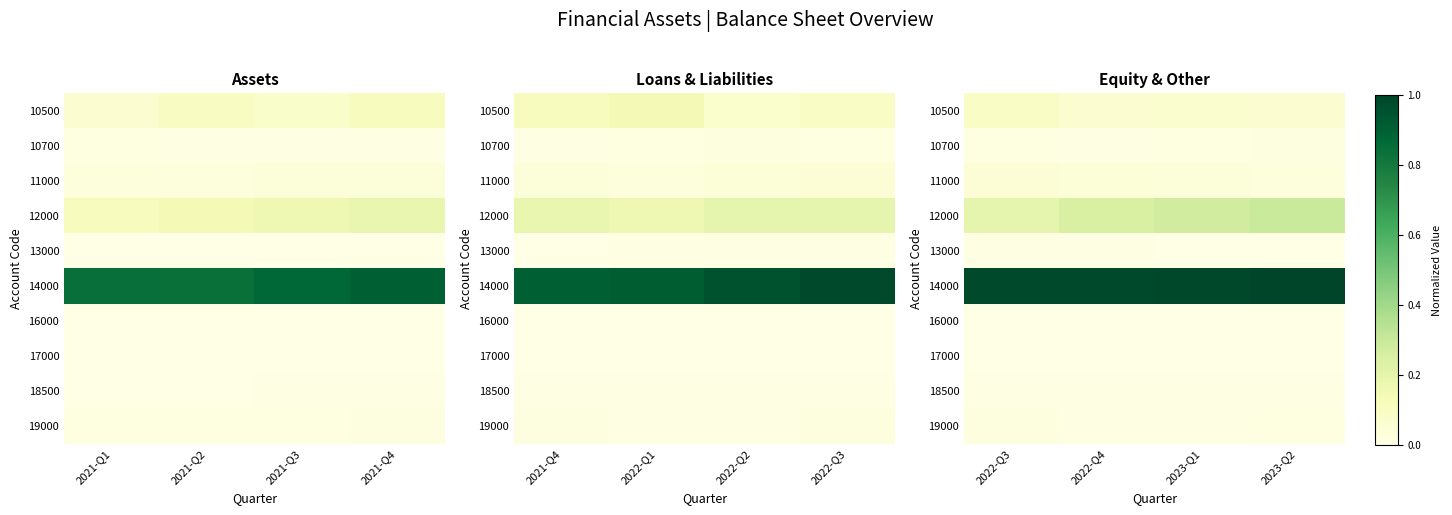

What is the maximum value for 14000?

1.0